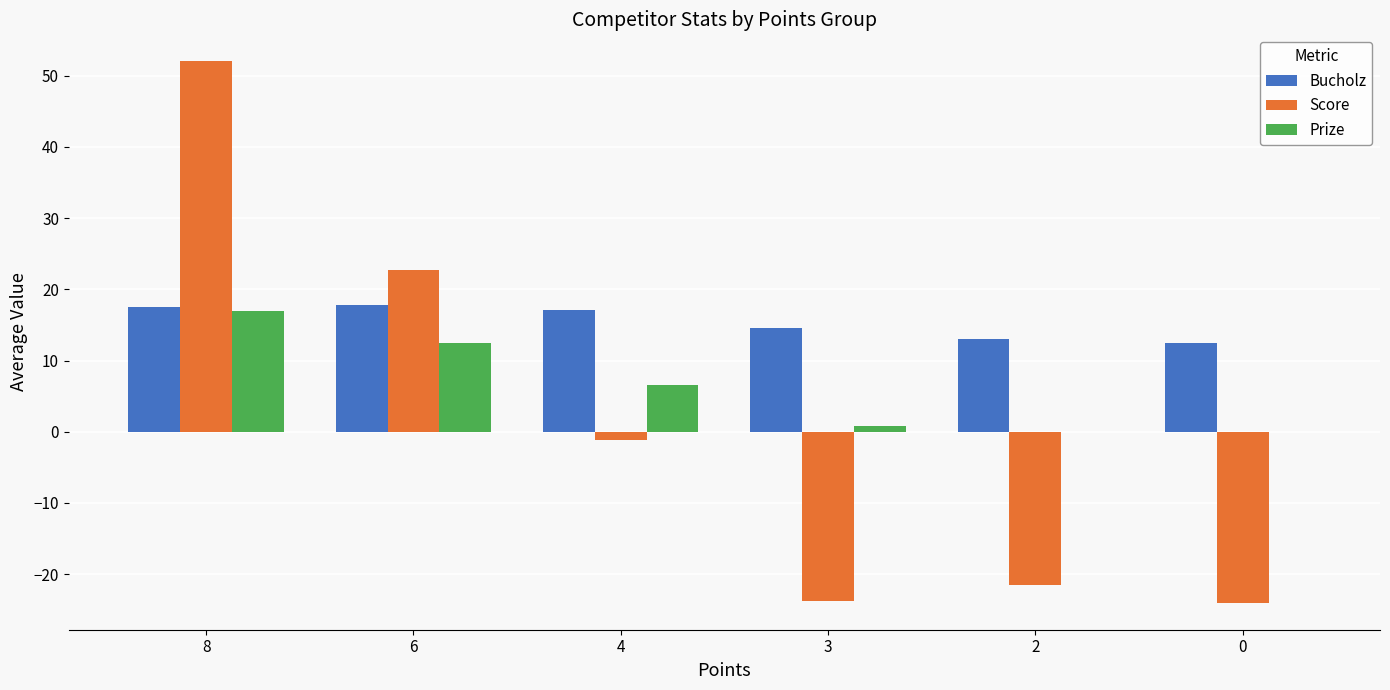

Which series changed the most between 4 and 2?

Score